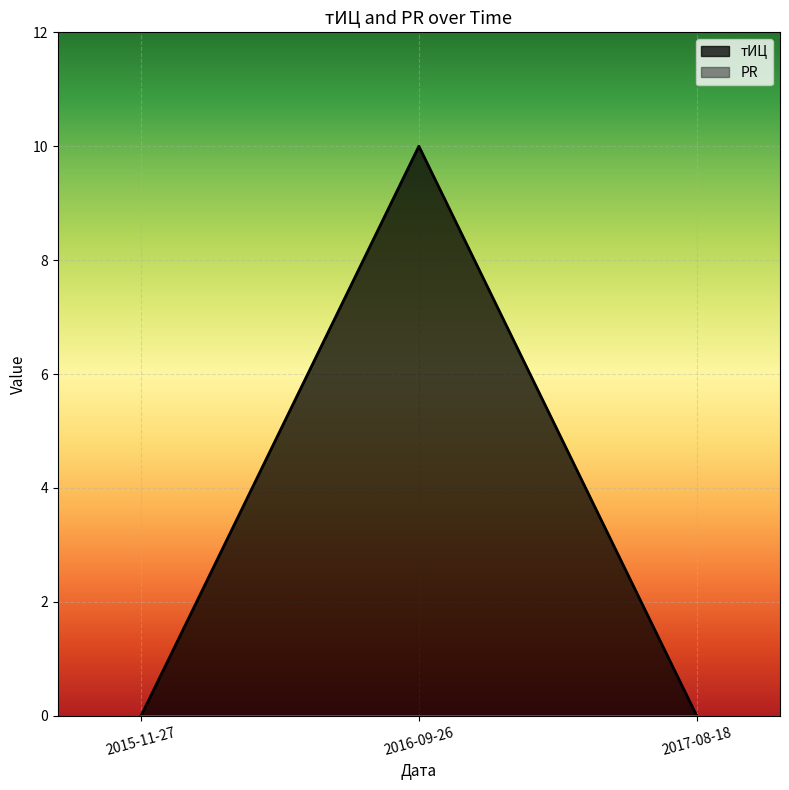

What is the label of the 1st point from the left?

2015-11-27